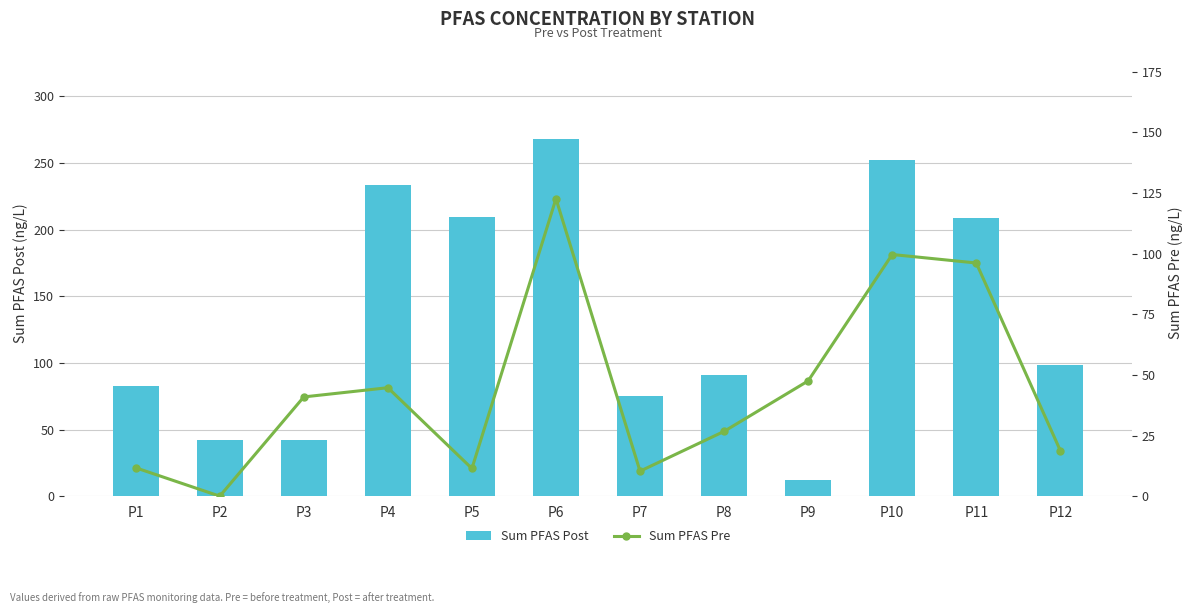

Rank the series at P5 from highest to lowest value.

Sum PFAS Post, Sum PFAS Pre